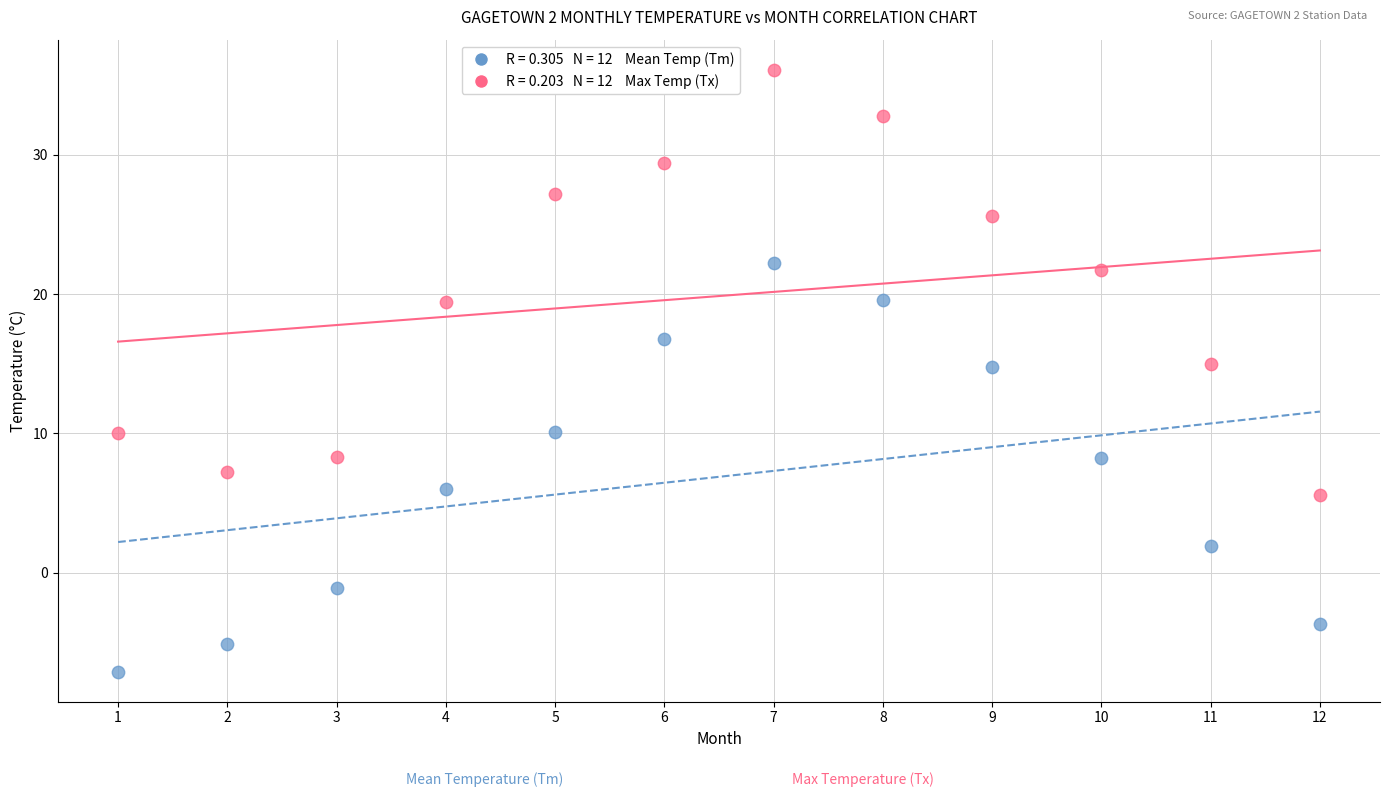

Across all data points, what is the range of Y values (max minus min)?

43.2